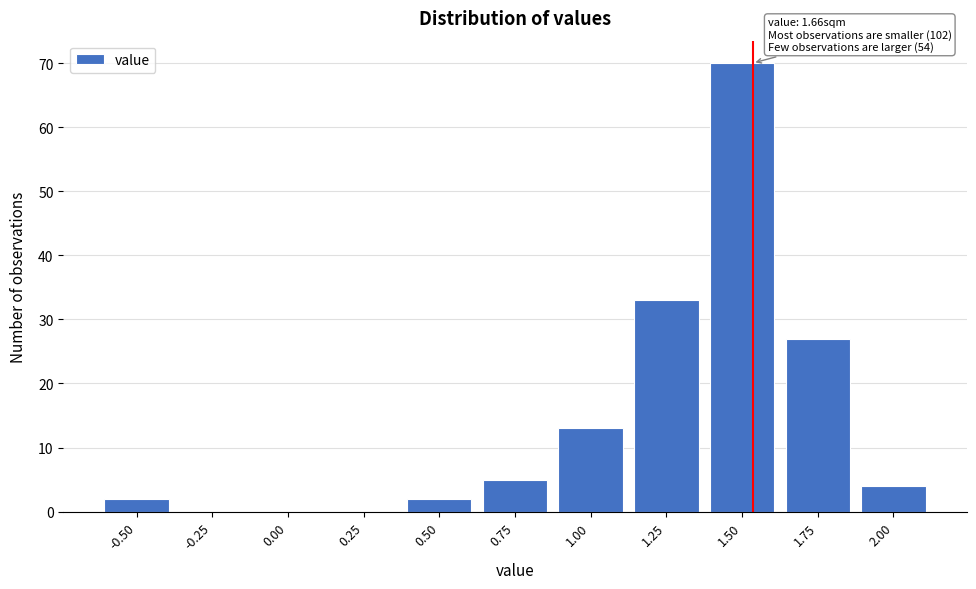

Reading left to right, extract all data points from this chart.

-0.50=2	-0.25=0	0.00=0	0.25=0	0.50=2	0.75=5	1.00=13	1.25=33	1.50=70	1.75=27	2.00=4